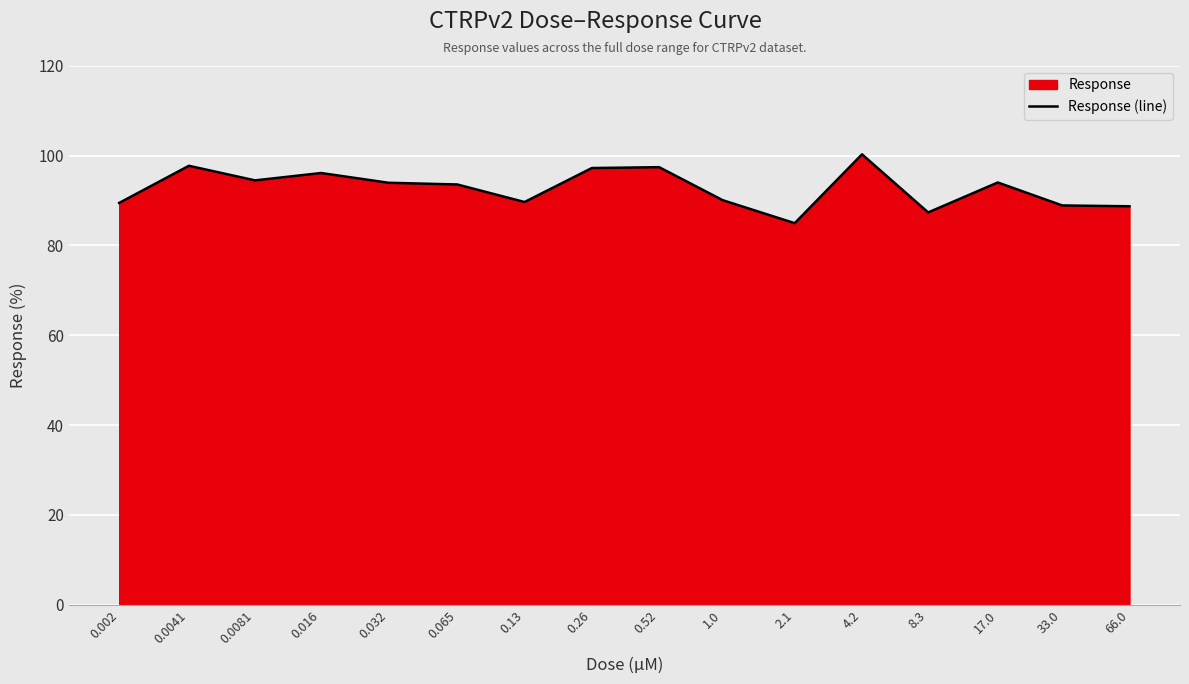

How many values exceed 93?

9